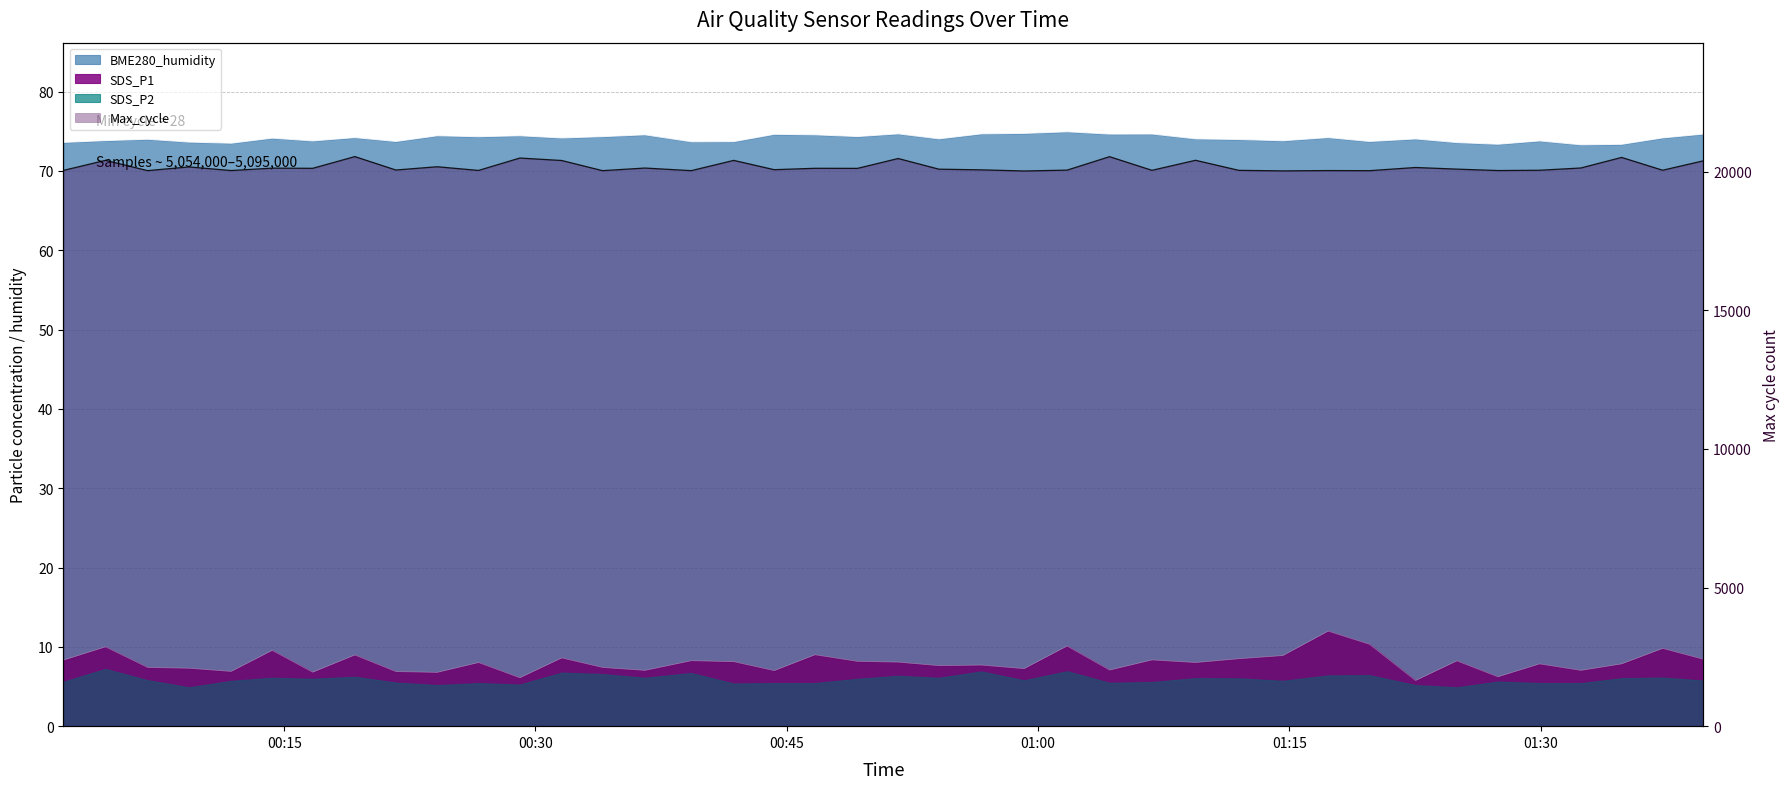

What is the sum of all BME280_humidity values?

2963.6